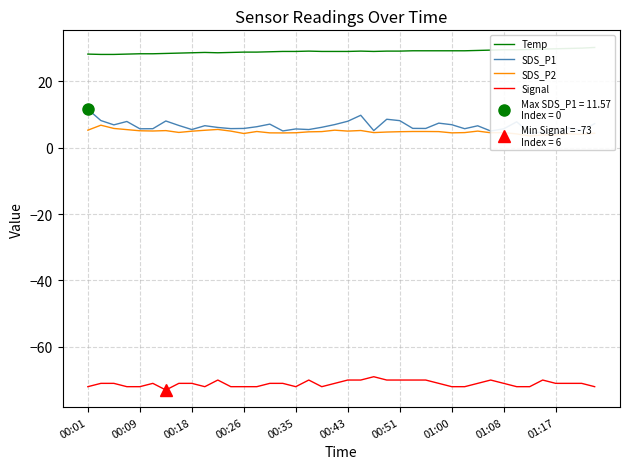

True or false: Signal has a value of -72 at 00:09.

True